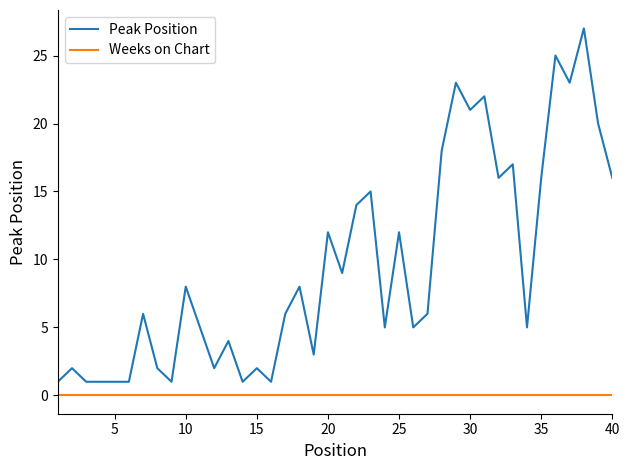

Which series has the largest total across all categories?

Peak Position